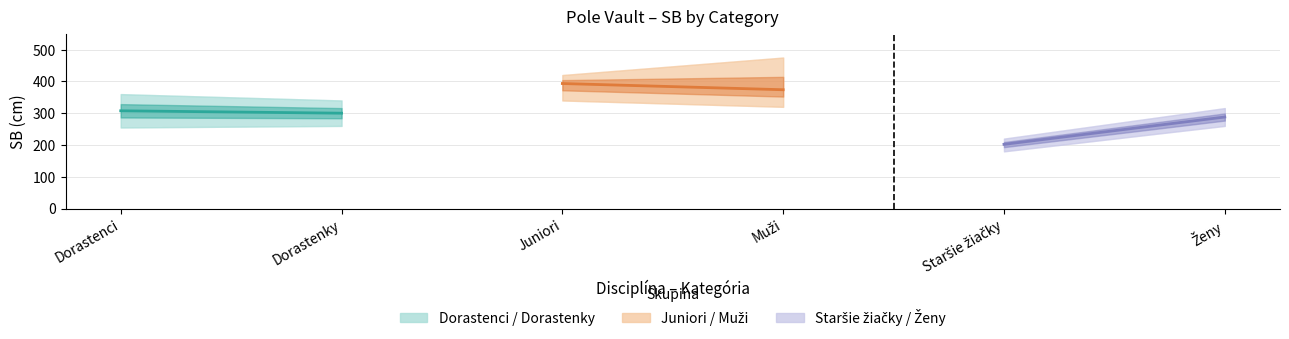

At how many categories does at least one series exceed 386?

1